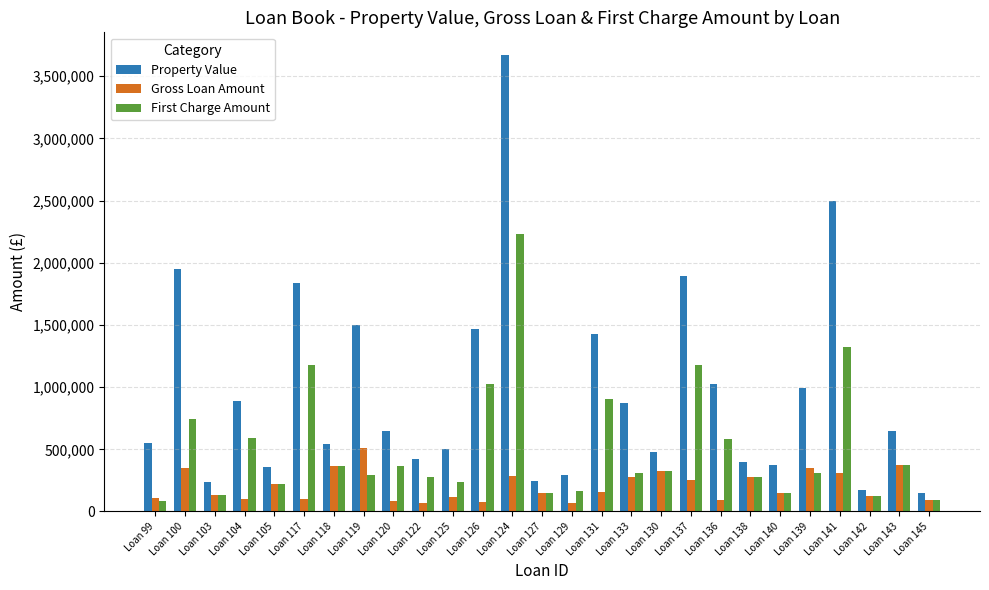

Where does the Gross Loan Amount series first go above 151515?

Loan 100